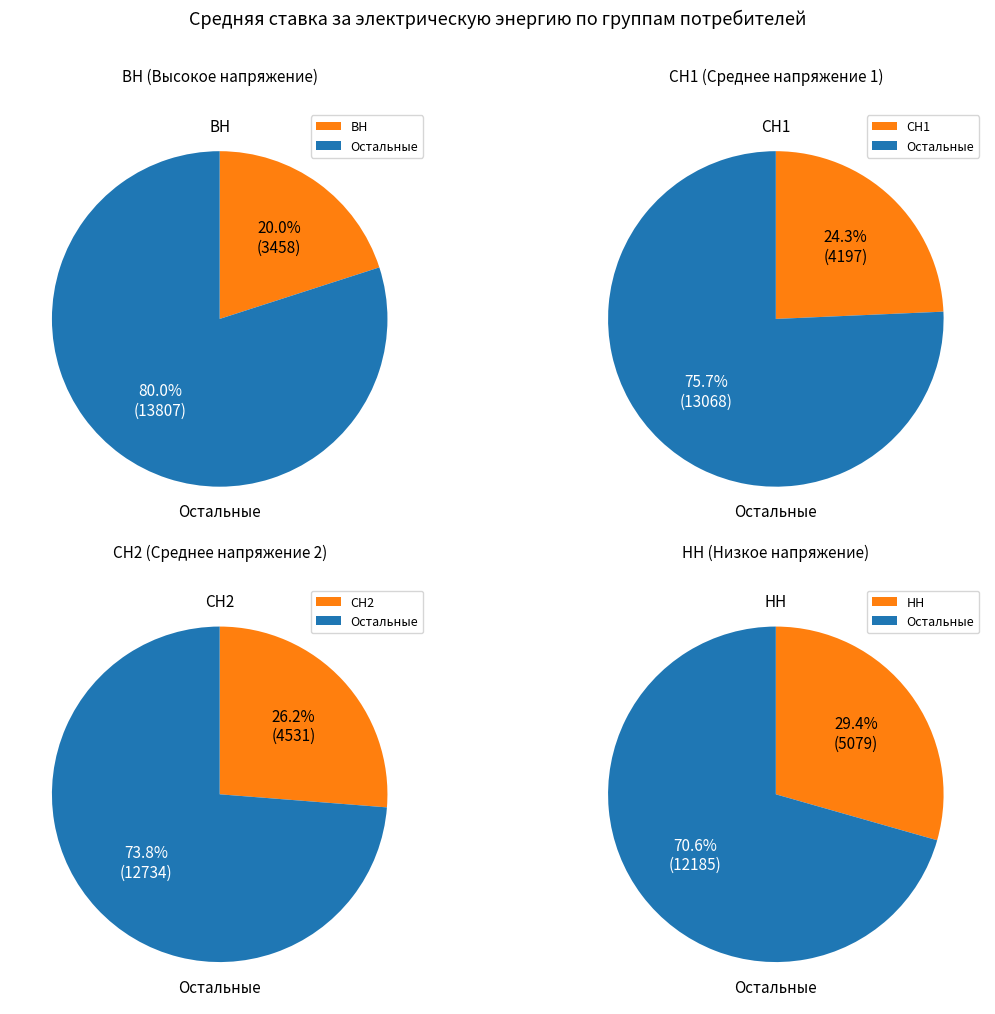

Does 8 account for over 50% of the chart?

No